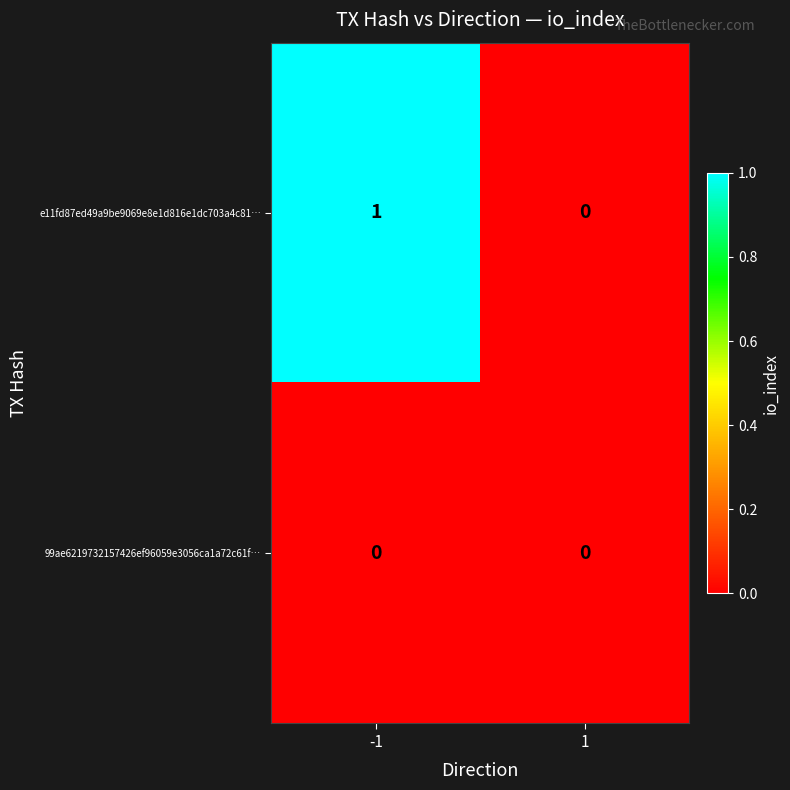

True or false: e11fd87ed49a9be9069e8e1d816e1dc703a4c81… has a value of 1 at -1.

True